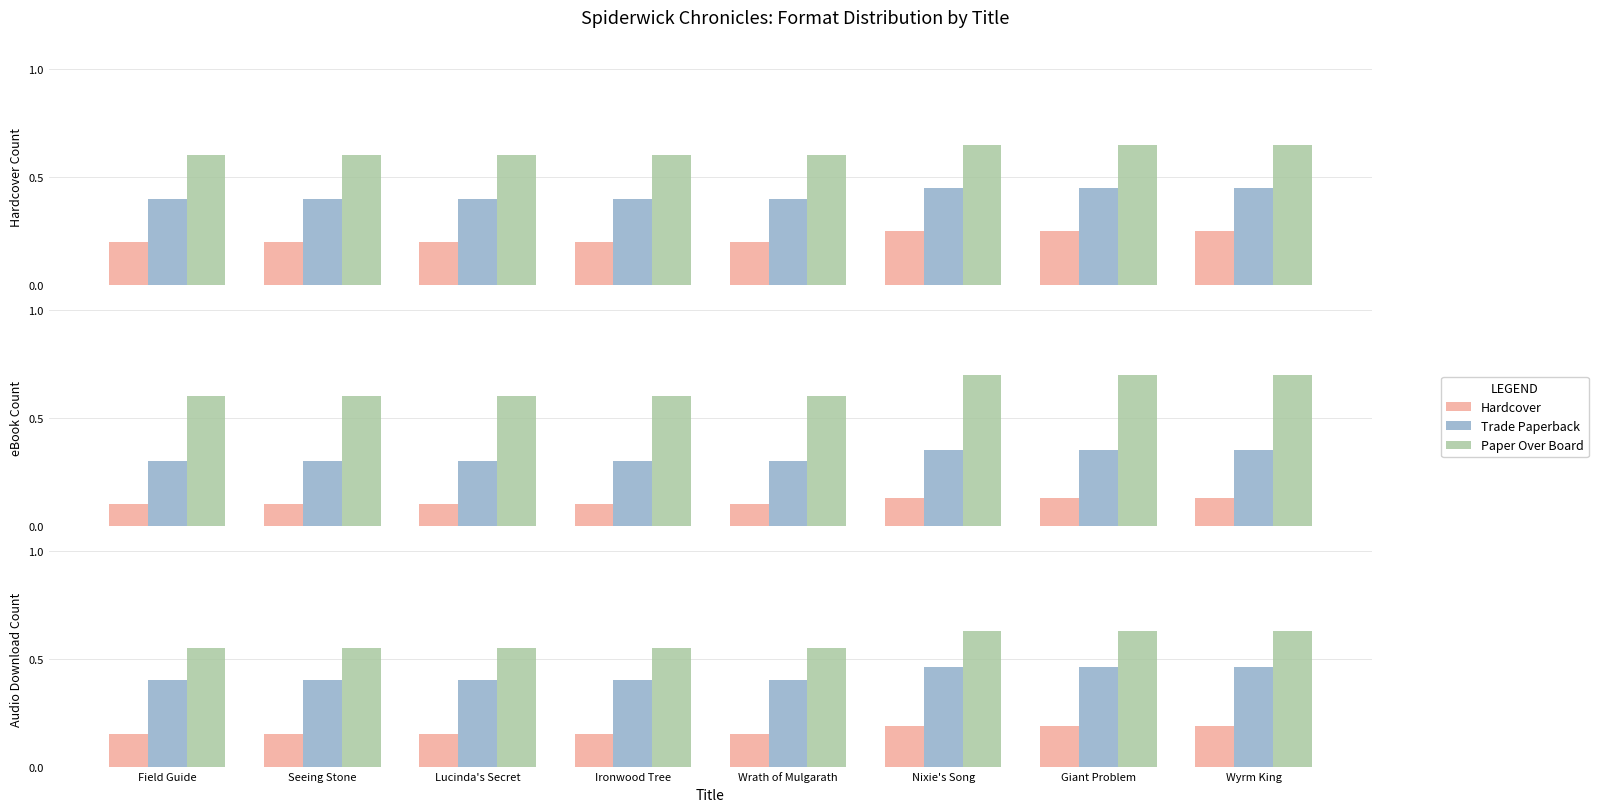

What is the difference between the maximum and minimum values in the Trade Paperback series?

0.1